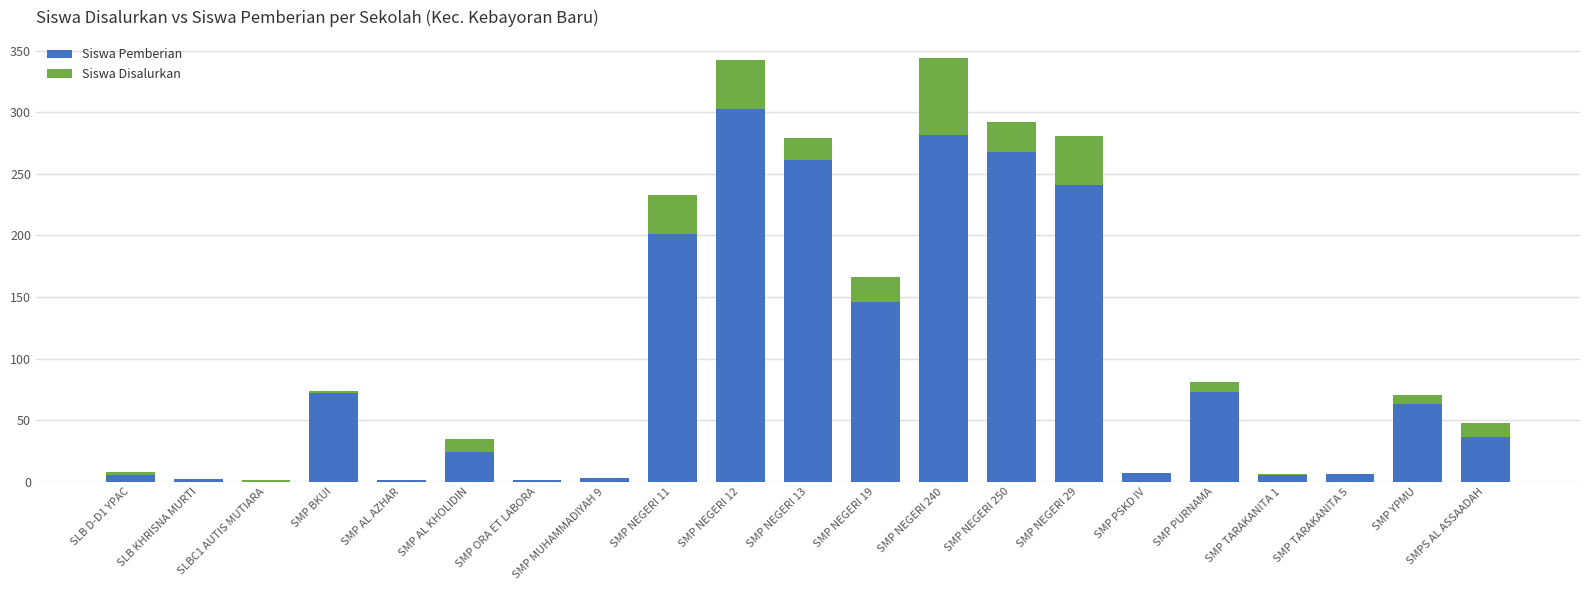

What is the highest value of the Siswa Pemberian series?

303